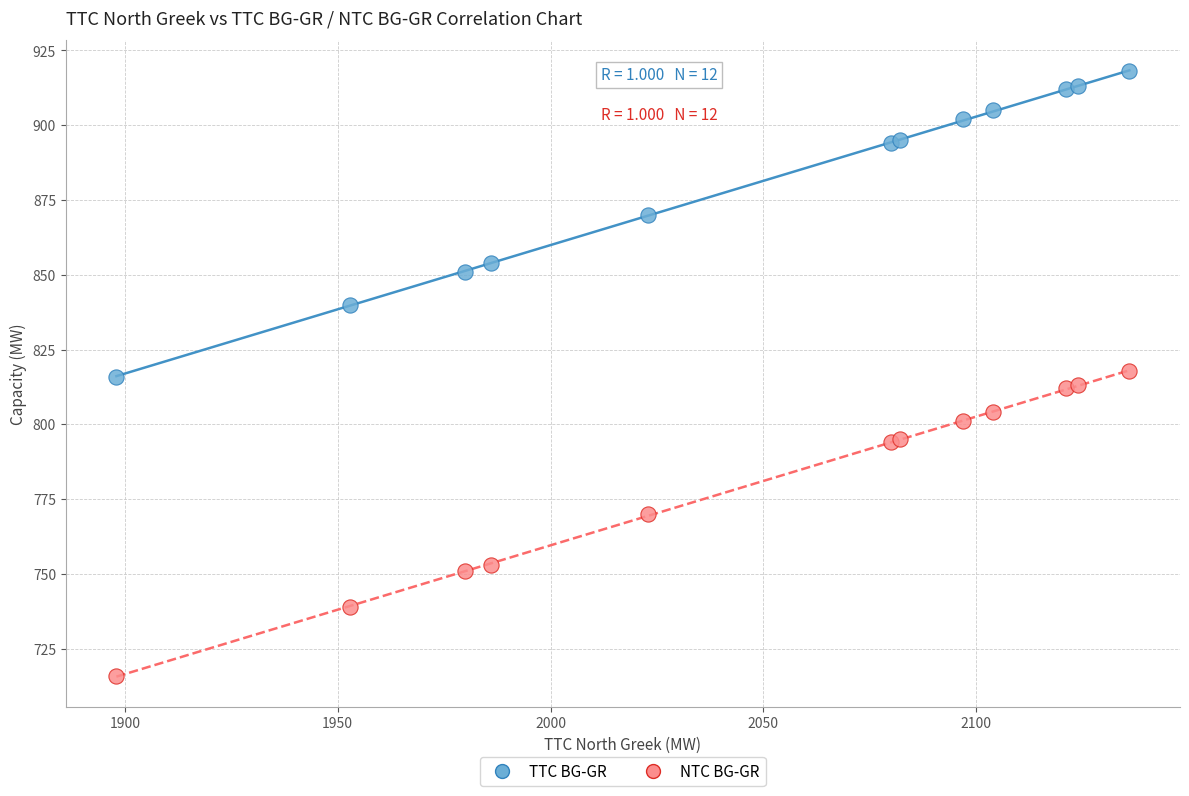

What are all the series names shown in the legend?

TTC BG-GR, NTC BG-GR